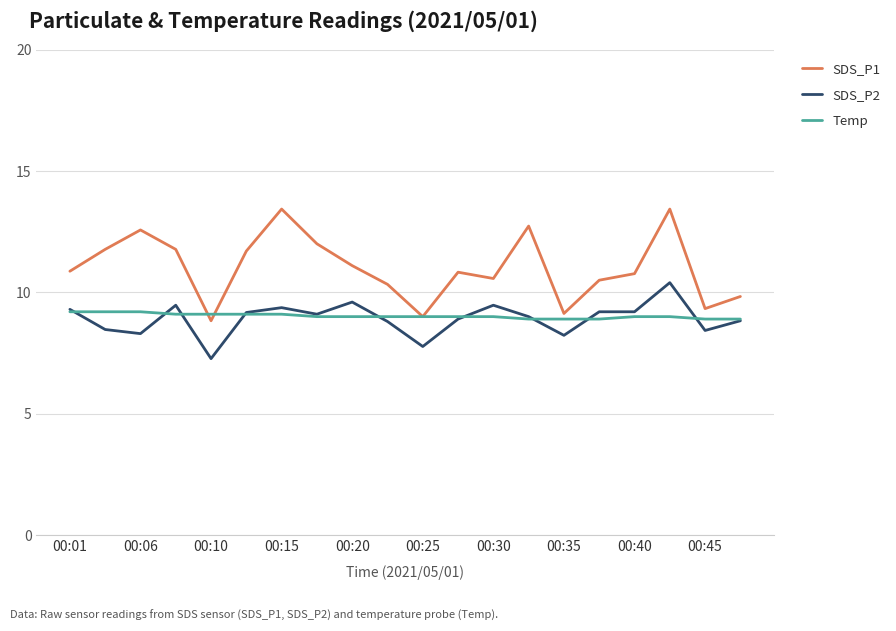

Which series has the largest total across all categories?

SDS_P1